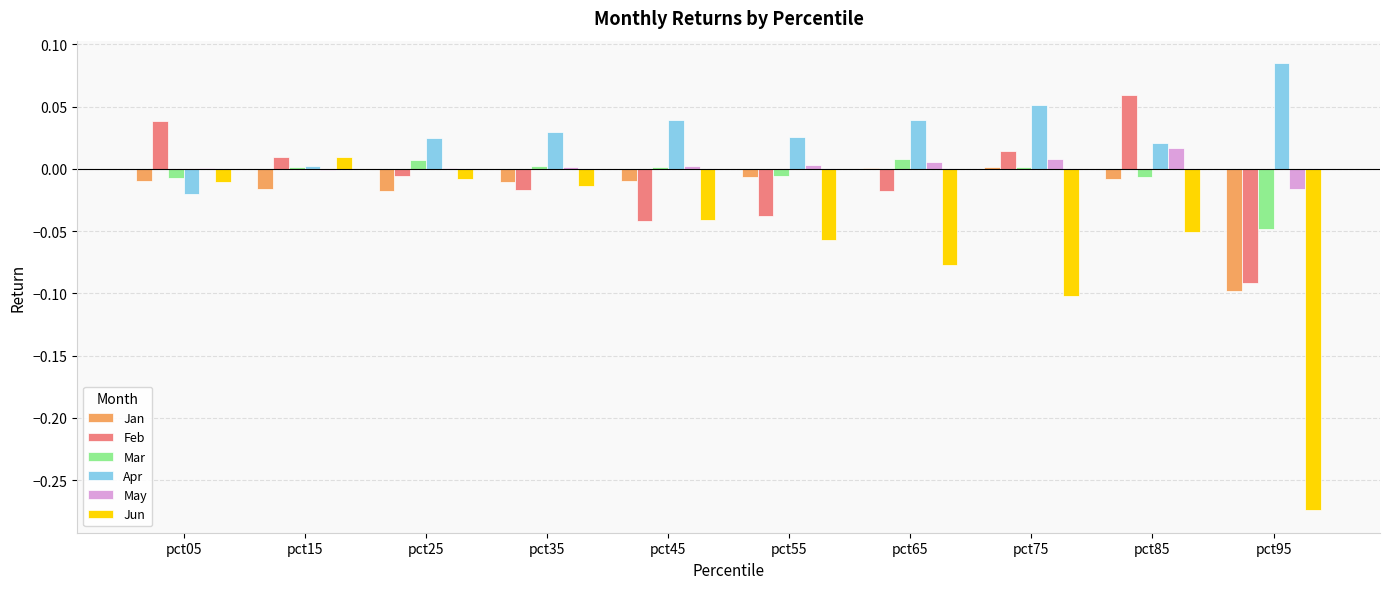

Between pct45 and pct95, which series saw the biggest shift?

Jun